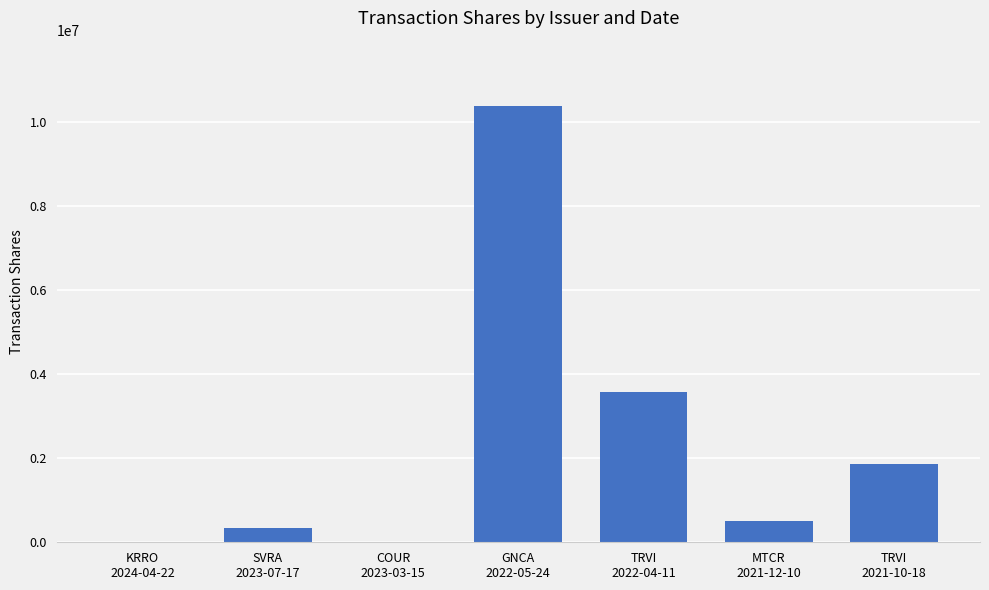

What is the sum of all values?

16659000